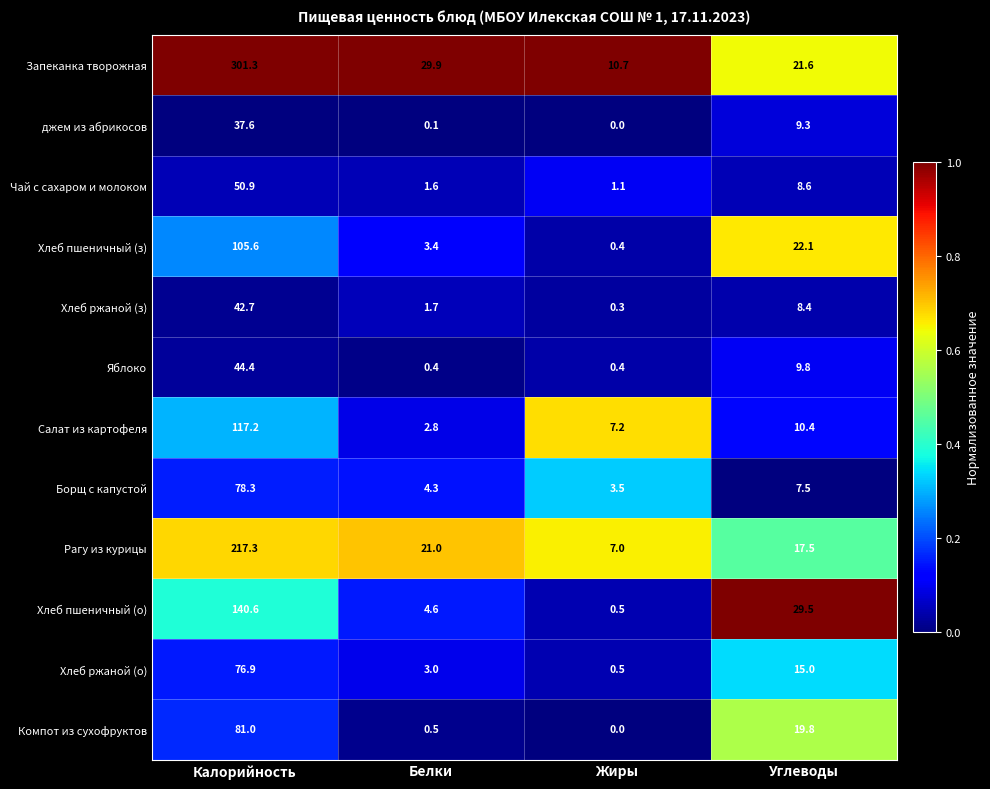

What is the sum of all Рагу из курицы values?

262.8